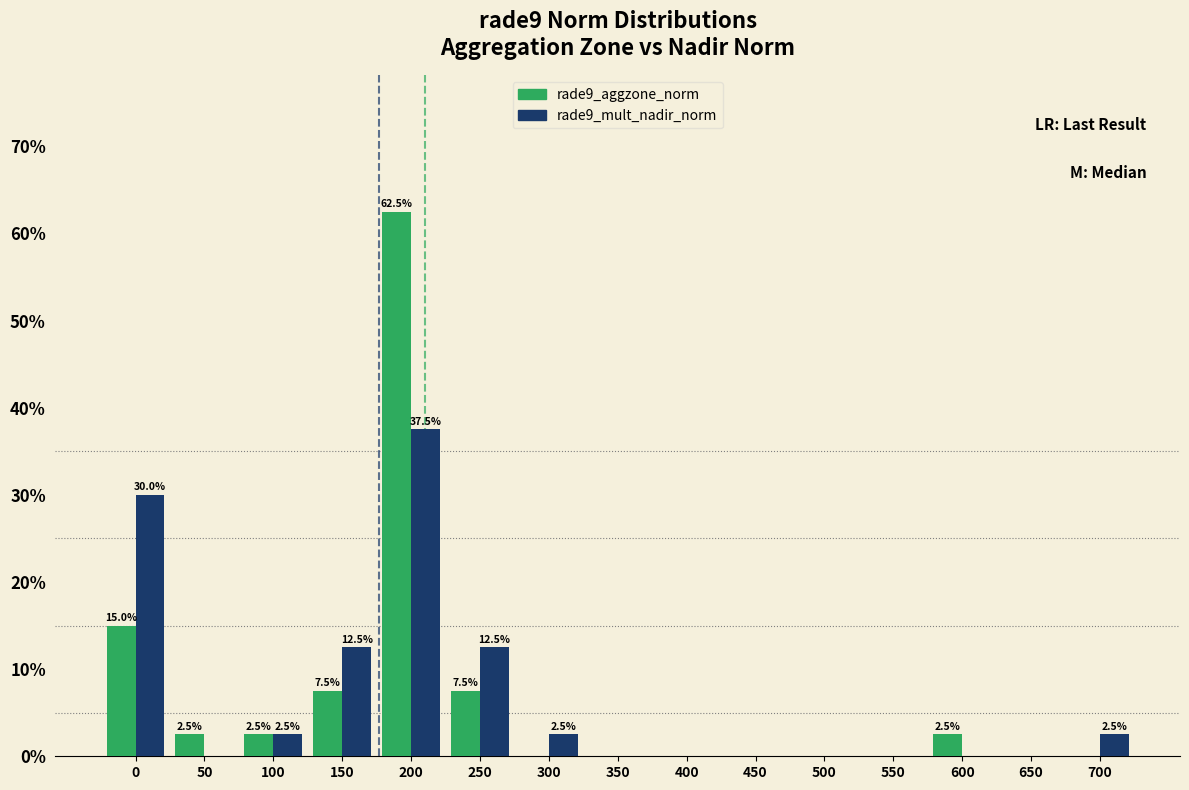

Reading left to right, what are all the values shown in this chart?

rade9_aggzone_norm: 0=15.0	50=2.5	100=2.5	150=7.5	200=62.5	250=7.5	300=0.0	350=0.0	400=0.0	450=0.0	500=0.0	550=0.0	600=2.5	650=0.0	700=0.0
rade9_mult_nadir_norm: 0=30.0	50=0.0	100=2.5	150=12.5	200=37.5	250=12.5	300=2.5	350=0.0	400=0.0	450=0.0	500=0.0	550=0.0	600=0.0	650=0.0	700=2.5